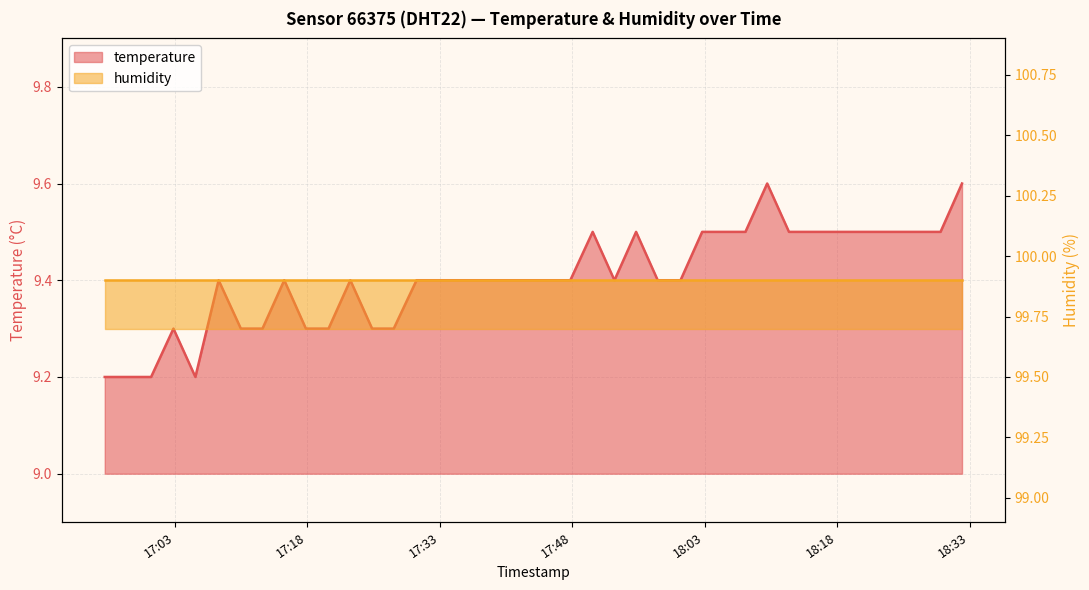

Rank the categories by value from lowest to highest.

2023-03-20T16:55:03, 2023-03-20T16:57:35, 2023-03-20T17:00:18, 2023-03-20T17:05:19, 2023-03-20T17:02:50, 2023-03-20T17:10:28, 2023-03-20T17:12:55, 2023-03-20T17:17:50, 2023-03-20T17:20:24, 2023-03-20T17:25:20, 2023-03-20T17:27:47, 2023-03-20T17:07:57, 2023-03-20T17:15:23, 2023-03-20T17:22:52, 2023-03-20T17:30:22, 2023-03-20T17:32:52, 2023-03-20T17:35:20, 2023-03-20T17:37:47, 2023-03-20T17:40:20, 2023-03-20T17:42:47, 2023-03-20T17:45:15, 2023-03-20T17:47:47, 2023-03-20T17:52:47, 2023-03-20T17:57:41, 2023-03-20T18:00:16, 2023-03-20T17:50:19, 2023-03-20T17:55:14, 2023-03-20T18:02:43, 2023-03-20T18:05:10, 2023-03-20T18:07:37, 2023-03-20T18:12:33, 2023-03-20T18:15:00, 2023-03-20T18:17:27, 2023-03-20T18:19:54, 2023-03-20T18:22:21, 2023-03-20T18:24:48, 2023-03-20T18:27:15, 2023-03-20T18:29:43, 2023-03-20T18:10:05, 2023-03-20T18:32:09